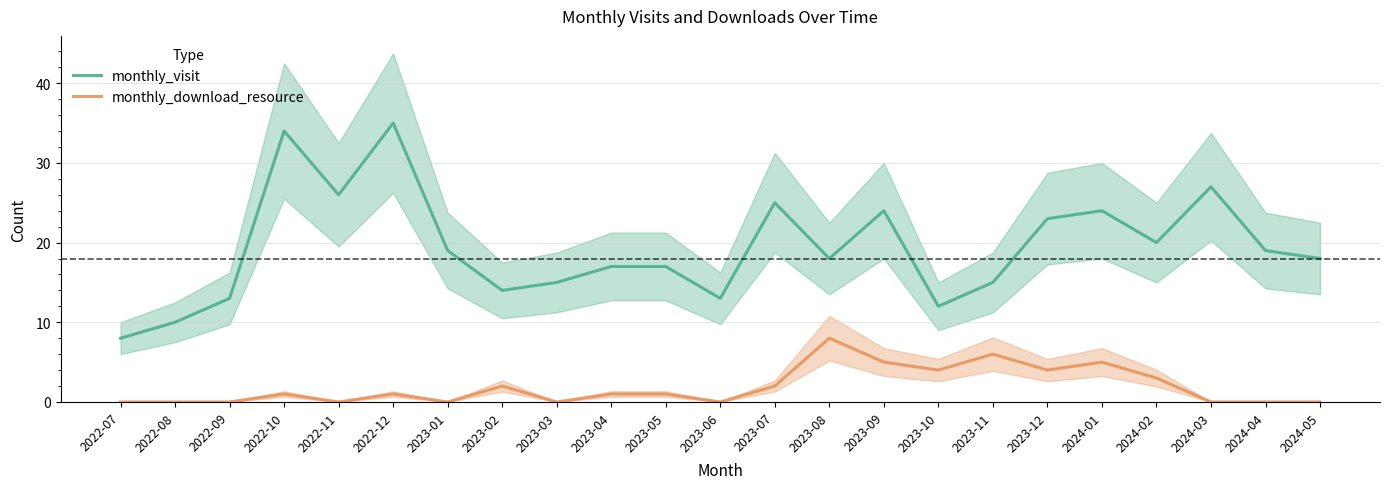

Which category has the lowest value in the monthly_visit series?

2022-07